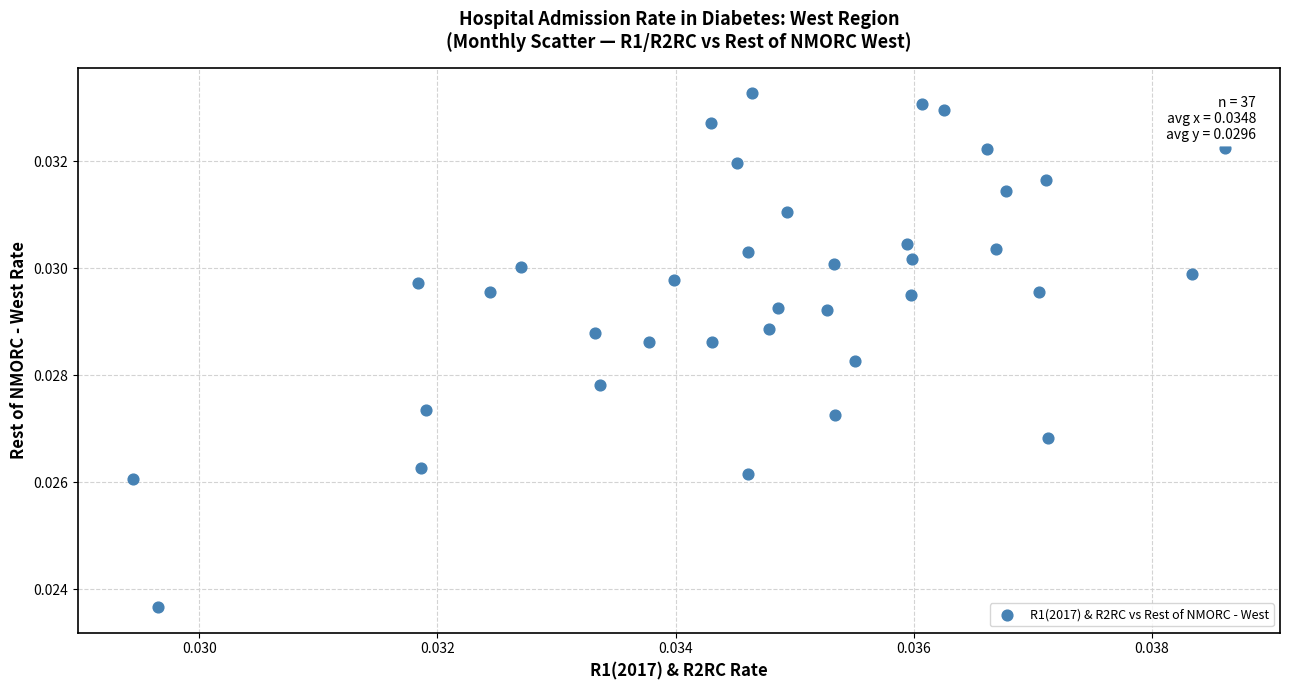

Count the number of points in this scatter plot.

37